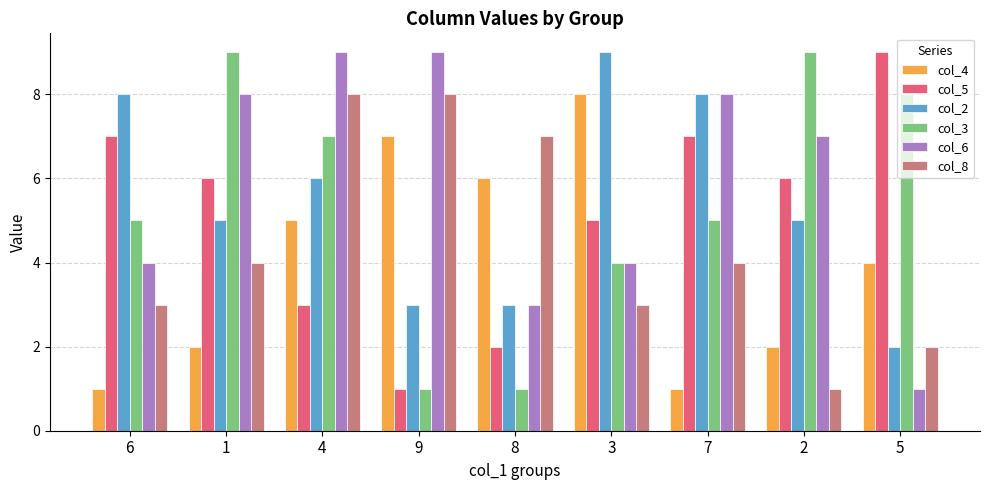

What is the value of the col_3 bar at the 3rd from the left?

7